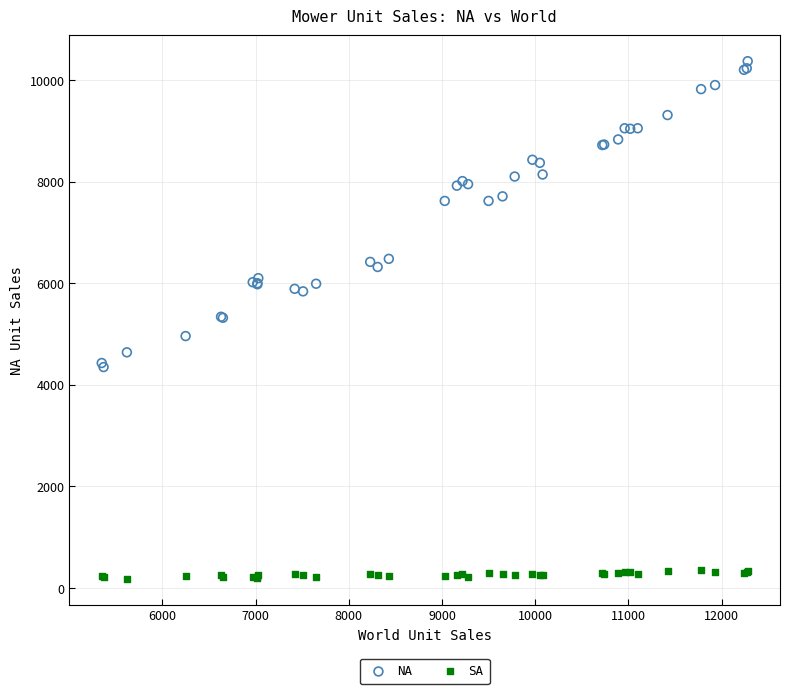

Which series contains the highest Y value?

NA